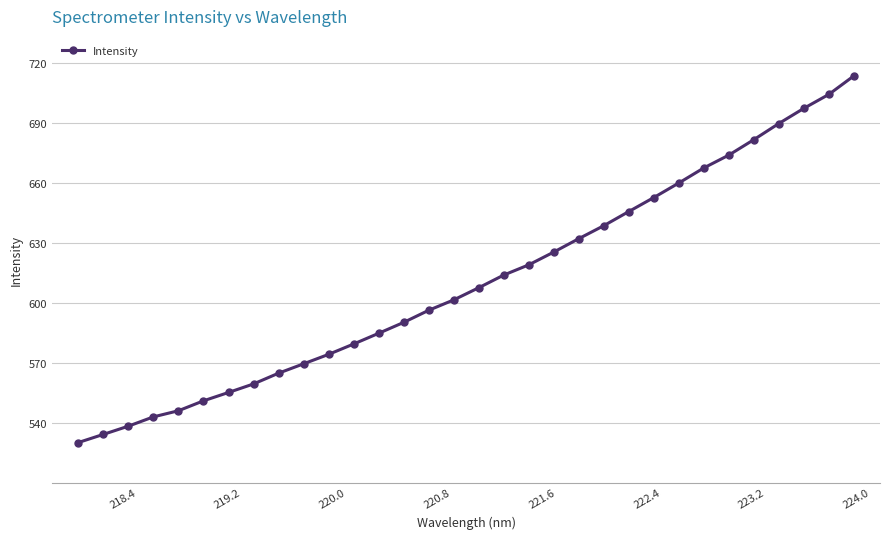

How many series are shown in this chart?

1